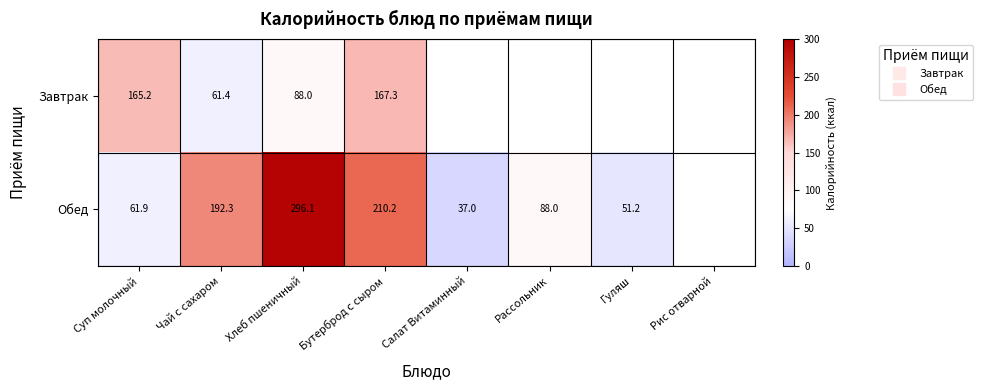

How many categories are shown in the chart?

8